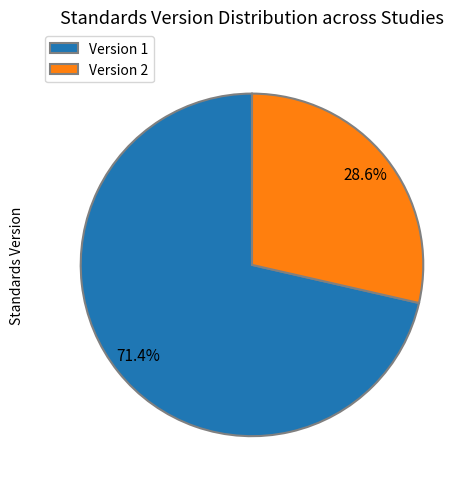

Is there any slice that represents more than half of the pie?

Yes